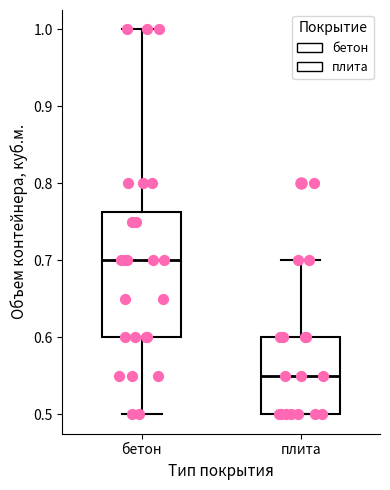

Reading left to right, transcribe this box plot: for each box, give where its median line is, the range the box spans, and where its two whiskers end, as read against the y-axis. The values are not printed on the chart, so give them approximately, as read against the axis.

бетон: median 0.70, box 0.60 to 0.76, whiskers 0.50 to 1.00
плита: median 0.55, box 0.50 to 0.60, whiskers 0.50 to 0.70